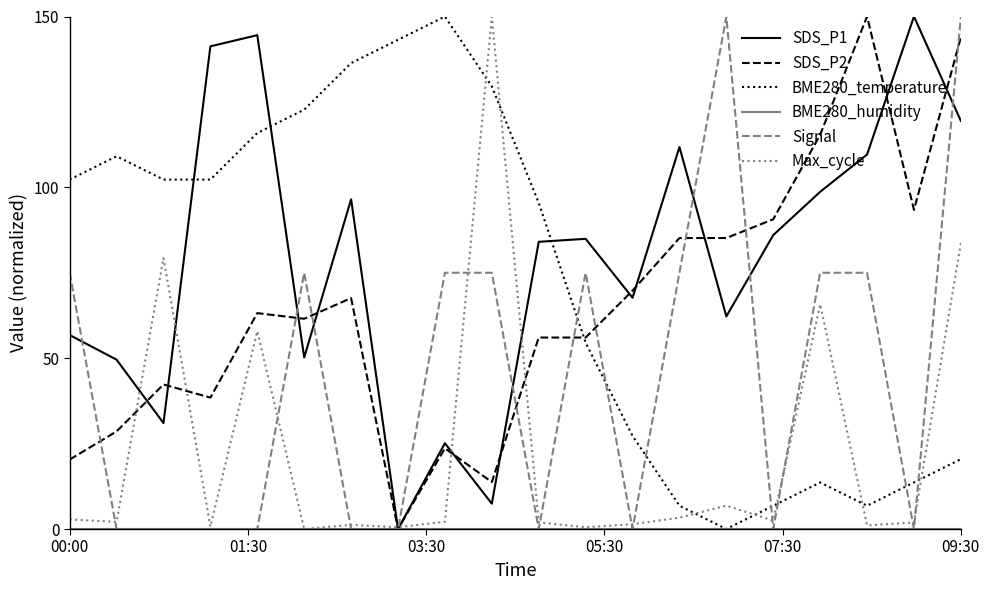

What is the greatest value displayed?

150.0